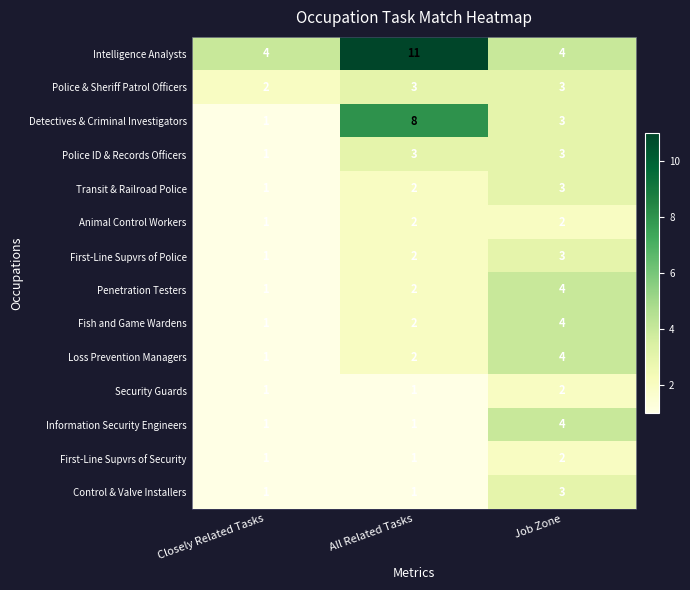

Between All Related Tasks and Job Zone, which series saw the biggest shift?

Intelligence Analysts